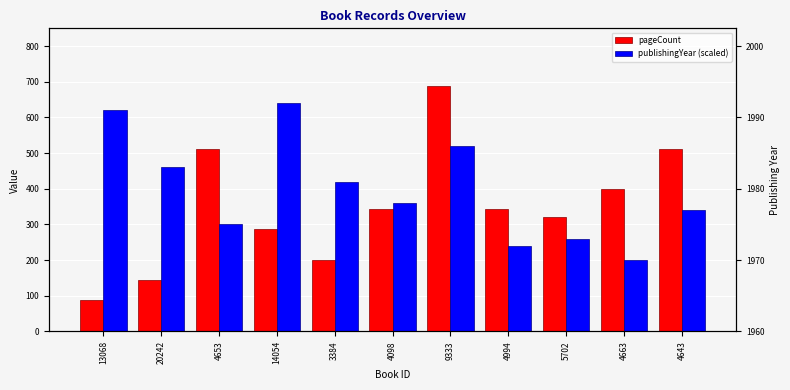

Reading left to right, list all the values displayed in this chart.

pageCount: 88	144	512	288	200	344	688	344	320	400	512
publishingYear (scaled): 620	460	300	640	420	360	520	240	260	200	340